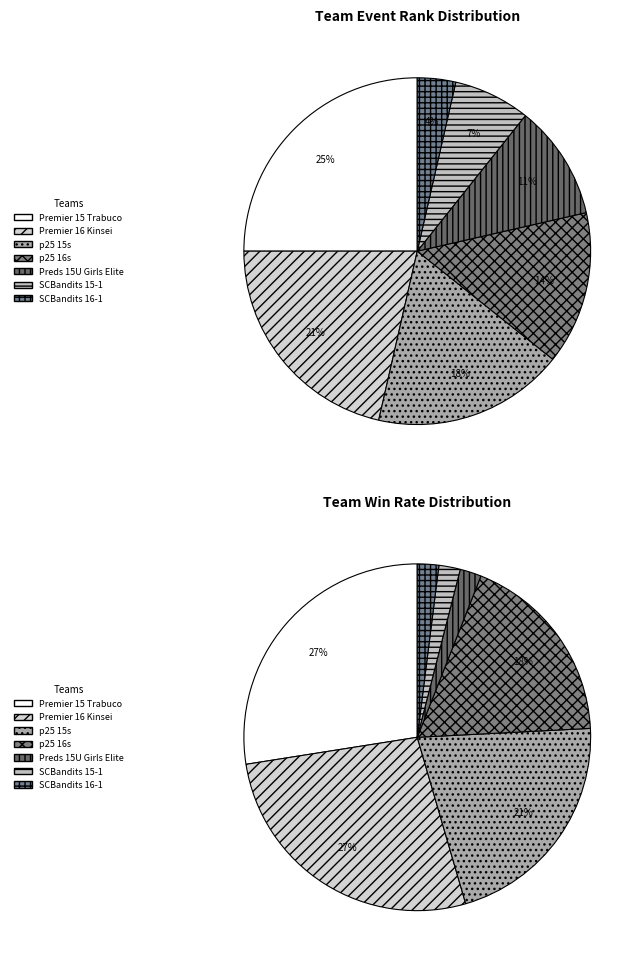

Which slice is the largest?

Premier 15 Trabuco